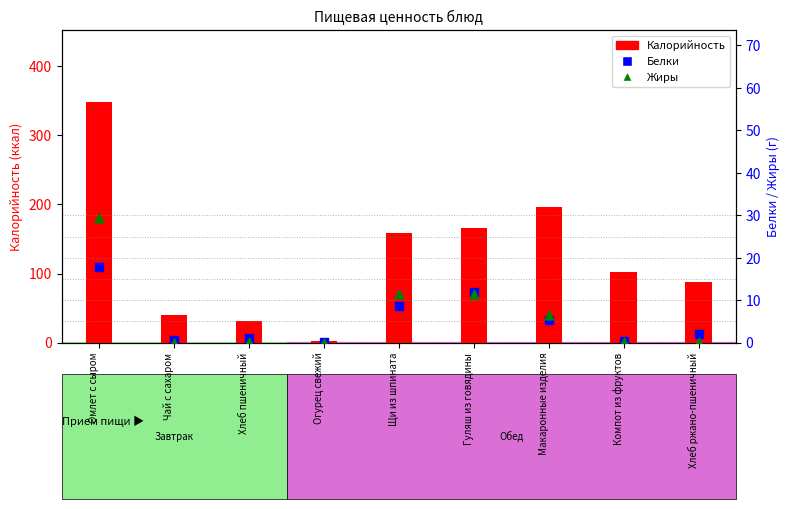

Which series reaches the minimum Y coordinate?

Жиры